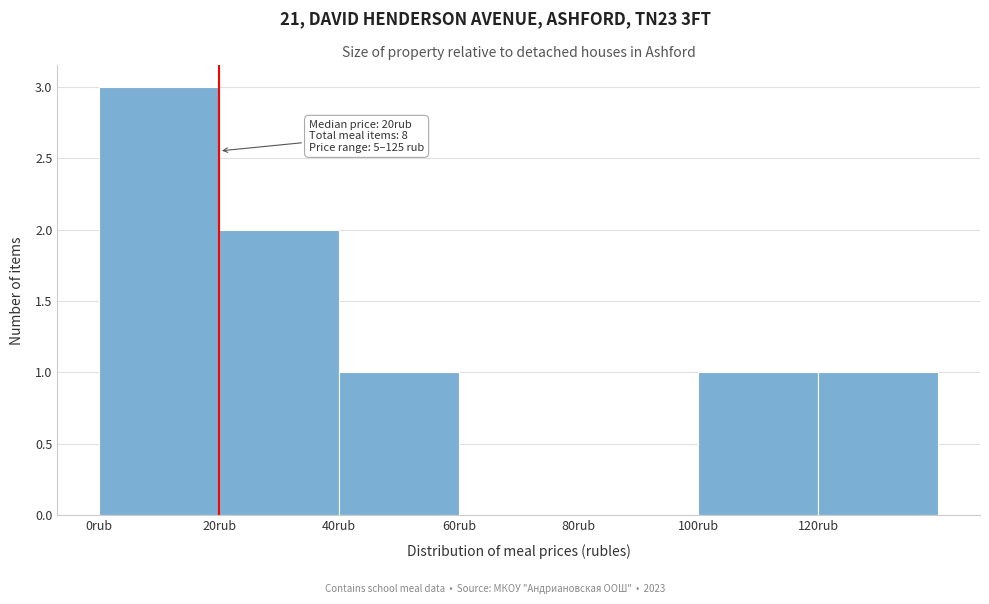

Over which range of the x-axis is the bar tallest?

0 to 20